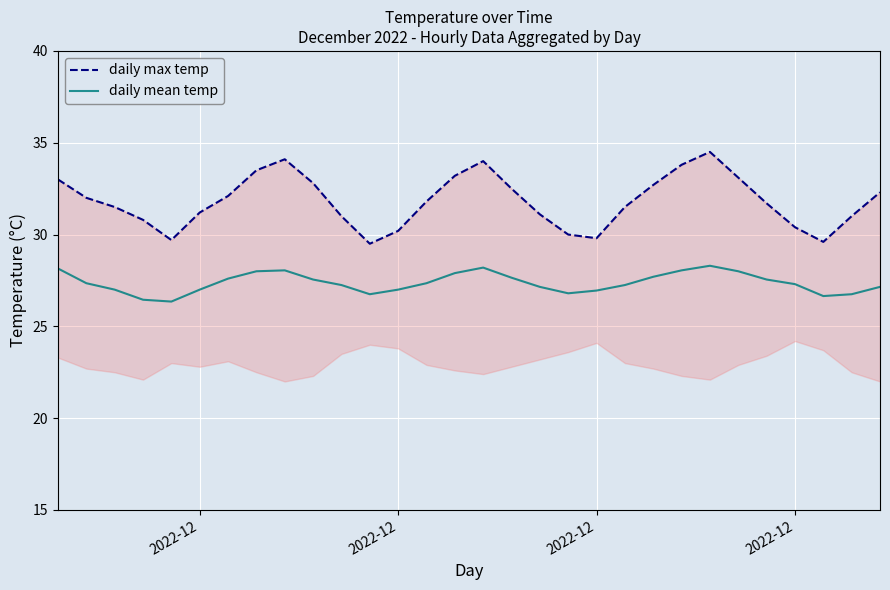

Does the chart display data point markers on the line(s)?

No